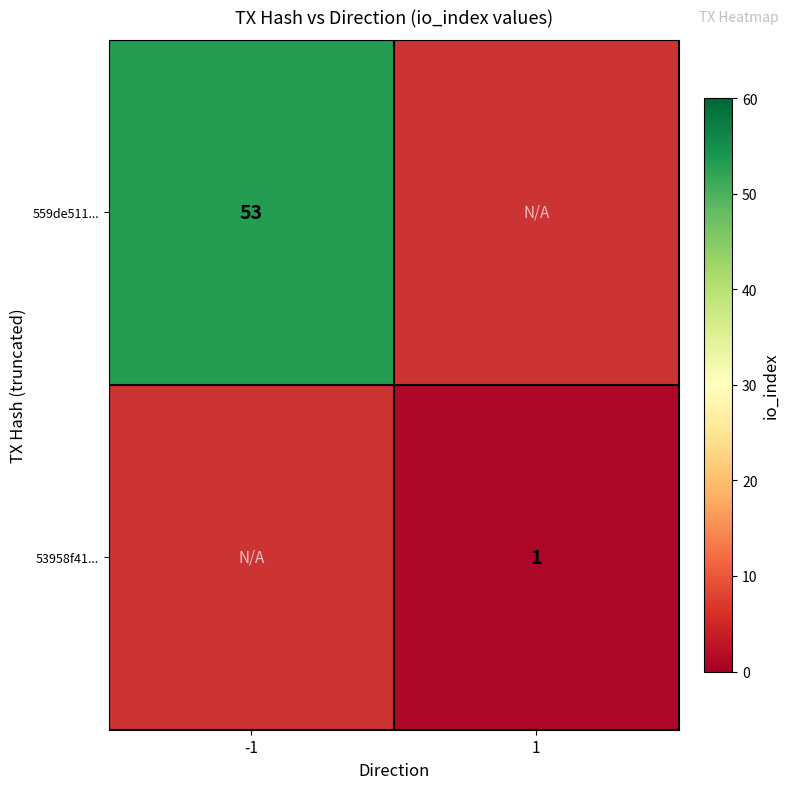

The value of 559de511... at -1 is 85. True or false?

False